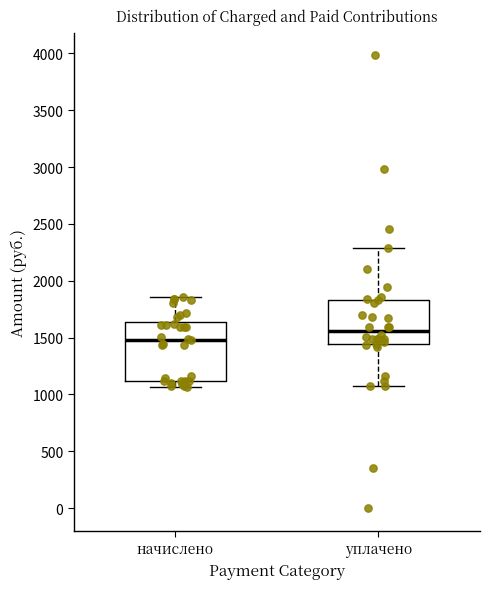

Reading left to right, read every box against the y-axis: the position of its median line, the range the box covers, and the ends of its whiskers. The values are not printed on the chart, so give them approximately, as read against the axis.

начислено: median 1500, box 1100 to 1650, whiskers 1050 to 1850
уплачено: median 1550, box 1450 to 1850, whiskers 1050 to 2300